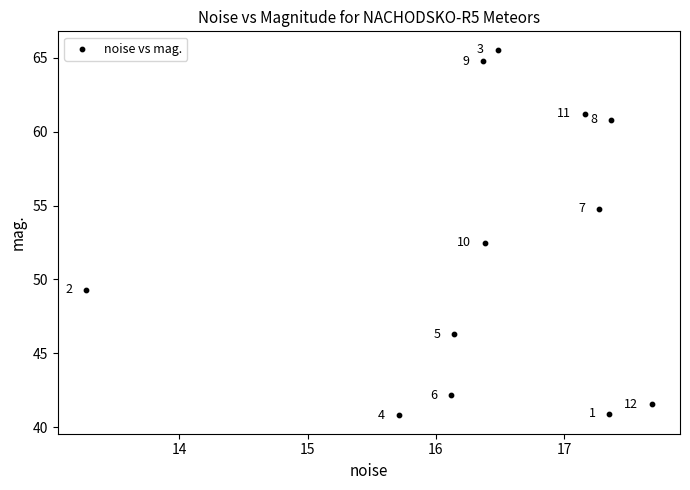

What Y value in the scatter plot is closest to 53?

52.5